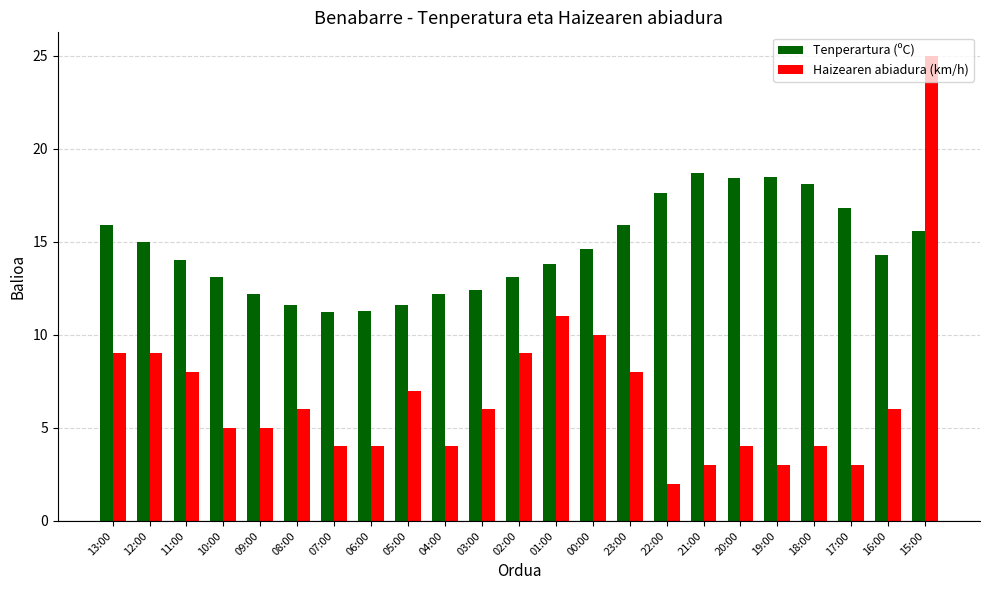

What is the label of the 5th bar from the left?

09:00